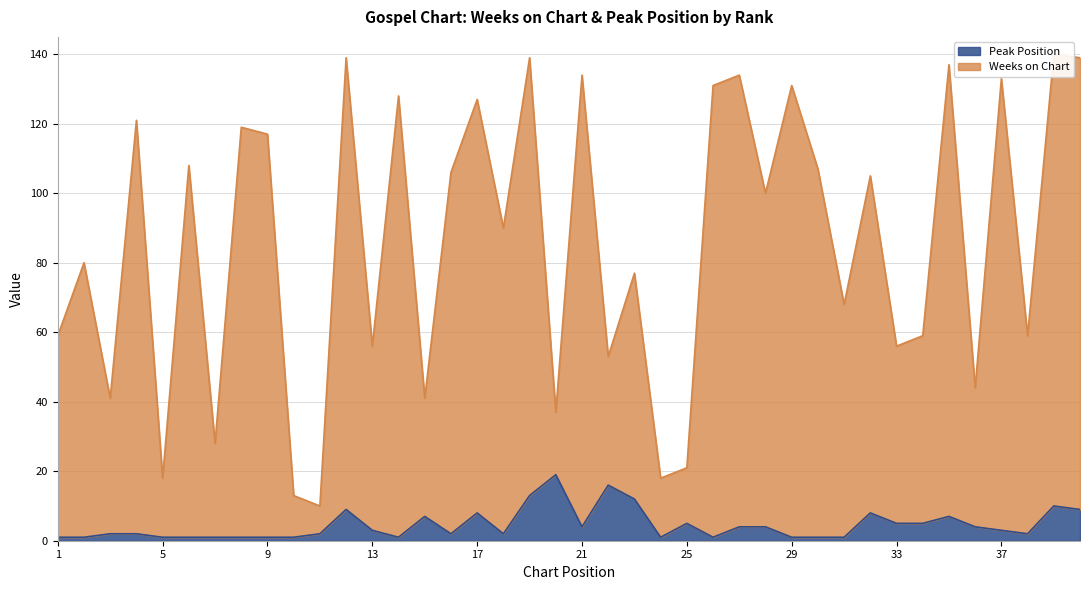

What is the highest value of the Weeks on Chart series?

140